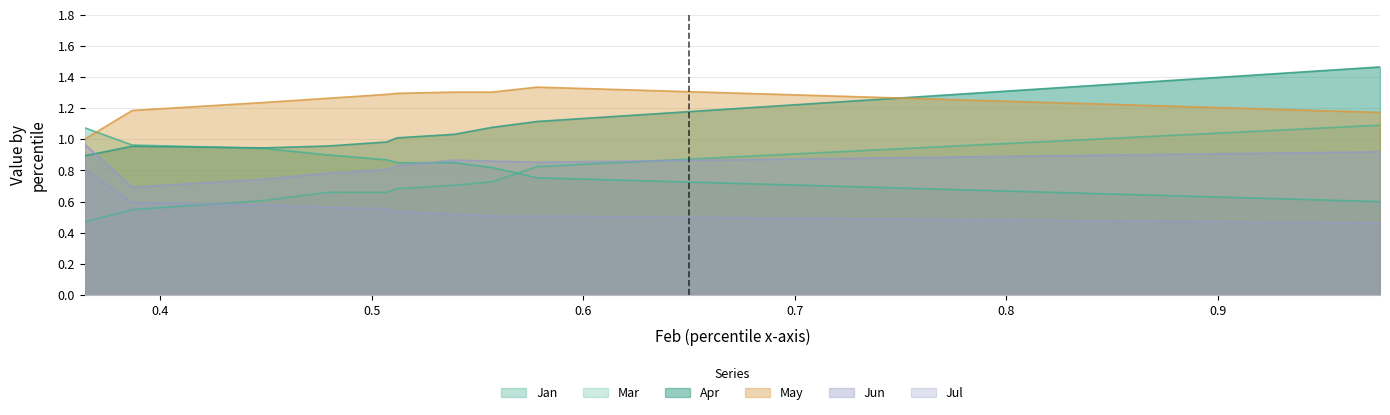

How many lines are shown in the chart?

6